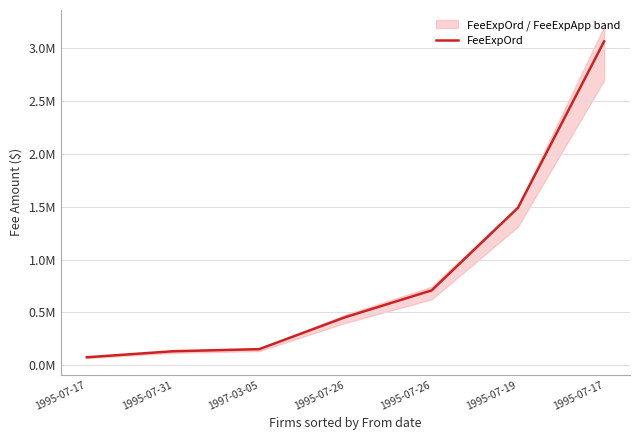

Where is the data nearest to the value 1569668?

1995-07-19